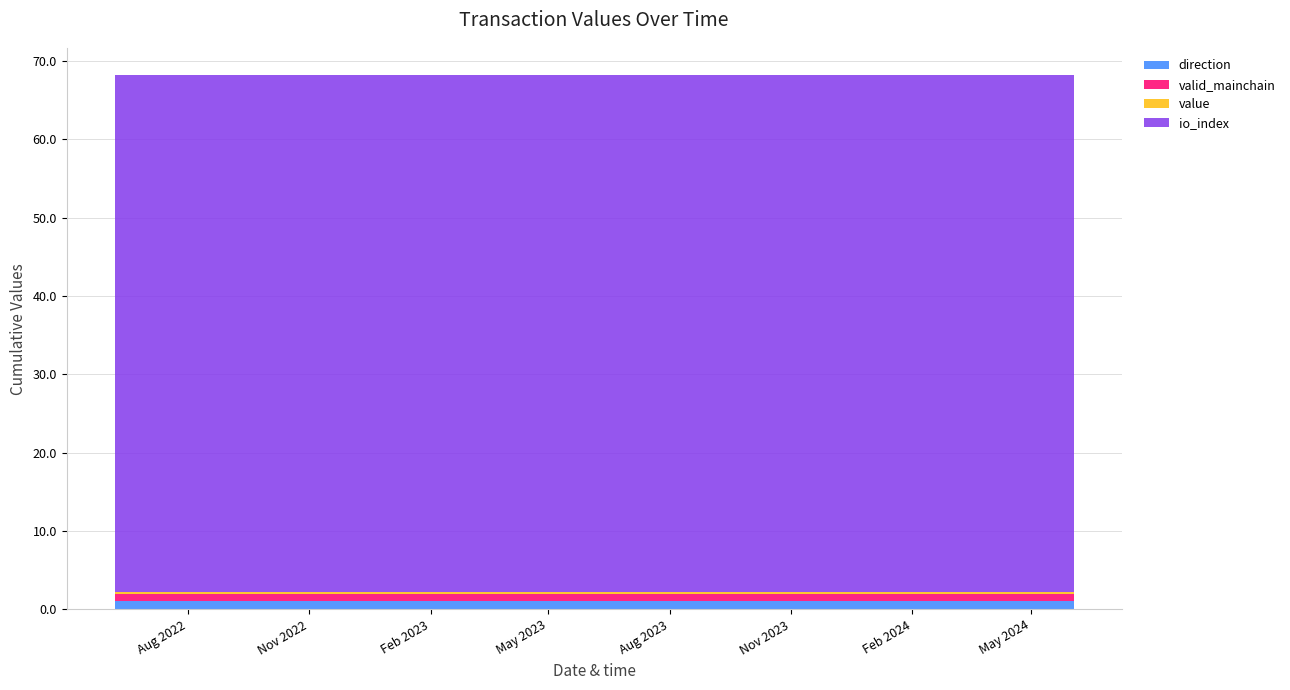

Reading left to right, extract all data points from this chart.

value: 0=0.2	1=0.2	2=0.2	3=0.2	4=0.2	5=0.2	6=0.2	7=0.2	8=0.2	9=0.2	10=0.2	11=0.2	12=0.2	13=0.2	14=0.2	15=0.2	16=0.2	17=0.2	18=0.2	19=0.2	20=0.2	21=0.2	22=0.2	23=0.2	24=0.2
io_index: 0=66.0	1=66.0	2=66.0	3=66.0	4=66.0	5=66.0	6=66.0	7=66.0	8=66.0	9=66.0	10=66.0	11=66.0	12=66.0	13=66.0	14=66.0	15=66.0	16=66.0	17=66.0	18=66.0	19=66.0	20=66.0	21=66.0	22=66.0	23=66.0	24=66.0
valid_mainchain: 0=1.0	1=1.0	2=1.0	3=1.0	4=1.0	5=1.0	6=1.0	7=1.0	8=1.0	9=1.0	10=1.0	11=1.0	12=1.0	13=1.0	14=1.0	15=1.0	16=1.0	17=1.0	18=1.0	19=1.0	20=1.0	21=1.0	22=1.0	23=1.0	24=1.0
direction: 0=1.0	1=1.0	2=1.0	3=1.0	4=1.0	5=1.0	6=1.0	7=1.0	8=1.0	9=1.0	10=1.0	11=1.0	12=1.0	13=1.0	14=1.0	15=1.0	16=1.0	17=1.0	18=1.0	19=1.0	20=1.0	21=1.0	22=1.0	23=1.0	24=1.0